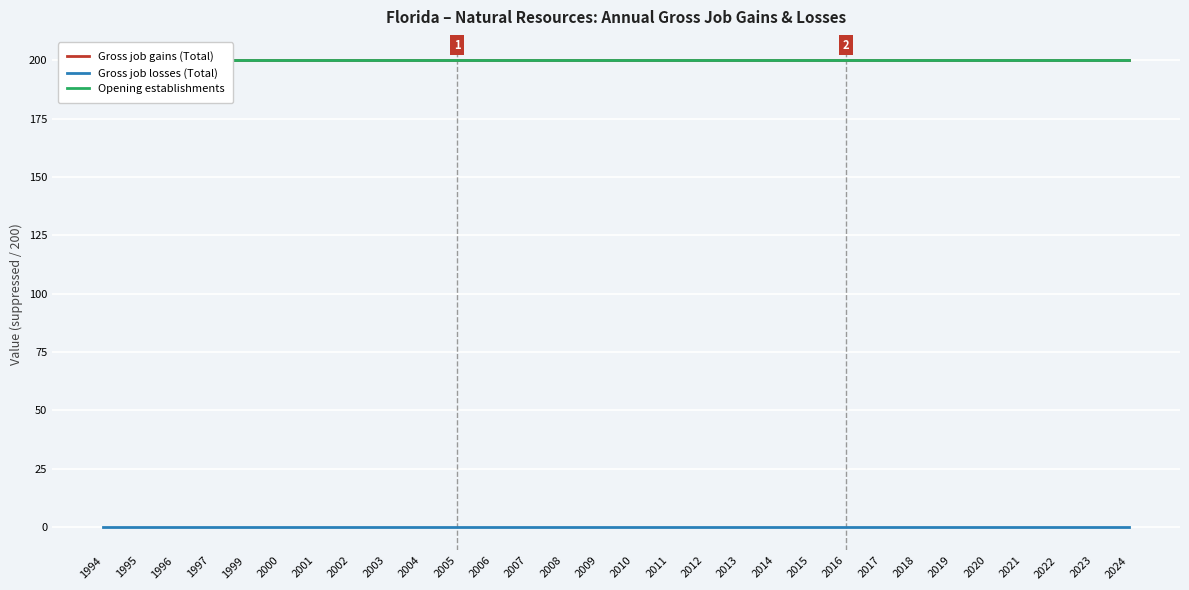

Reading right to left, transcribe all the data shown in this chart.

Gross job gains (Total): 200	200	200	200	200	200	200	200	200	200	200	200	200	200	200	200	200	200	200	200	200	200	200	200	200	200	200	200	200	200
Gross job losses (Total): 0	0	0	0	0	0	0	0	0	0	0	0	0	0	0	0	0	0	0	0	0	0	0	0	0	0	0	0	0	0
Opening establishments: 200	200	200	200	200	200	200	200	200	200	200	200	200	200	200	200	200	200	200	200	200	200	200	200	200	200	200	200	200	200